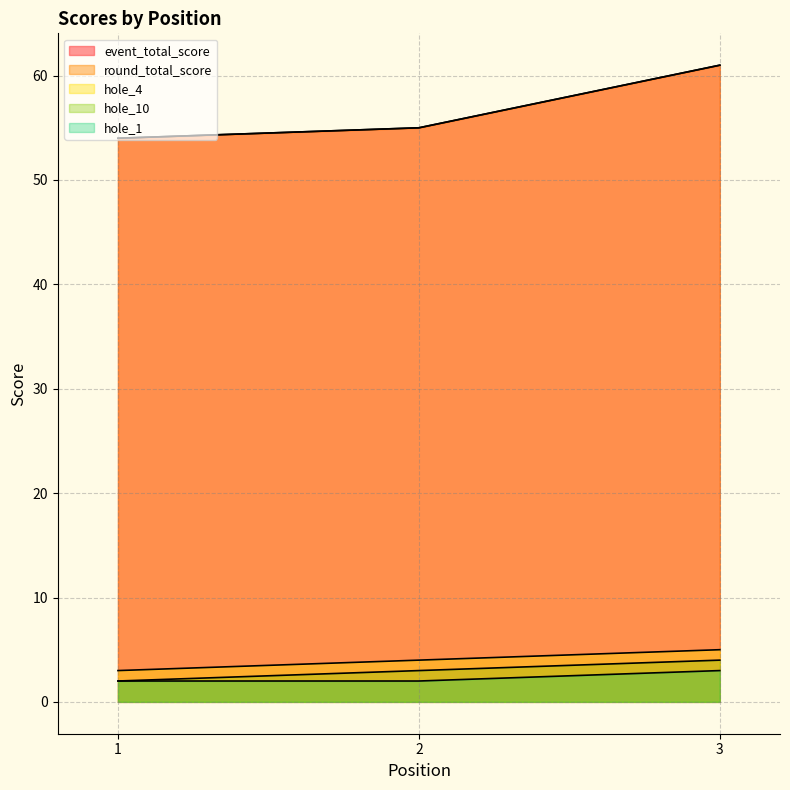

Which series changed the most between 1 and 2?

event_total_score